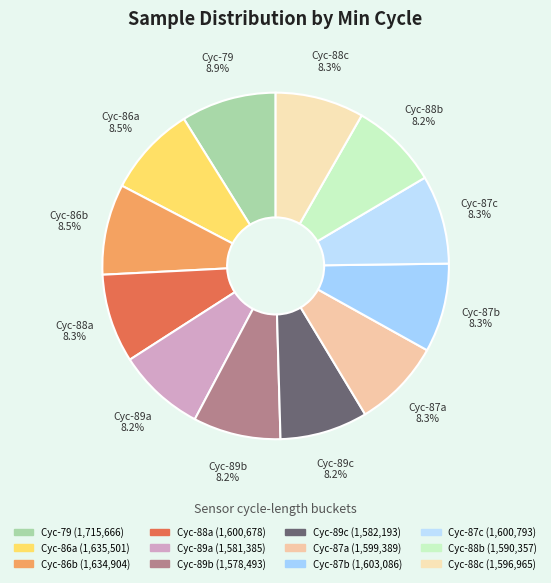

Count the number of slices in the pie.

12